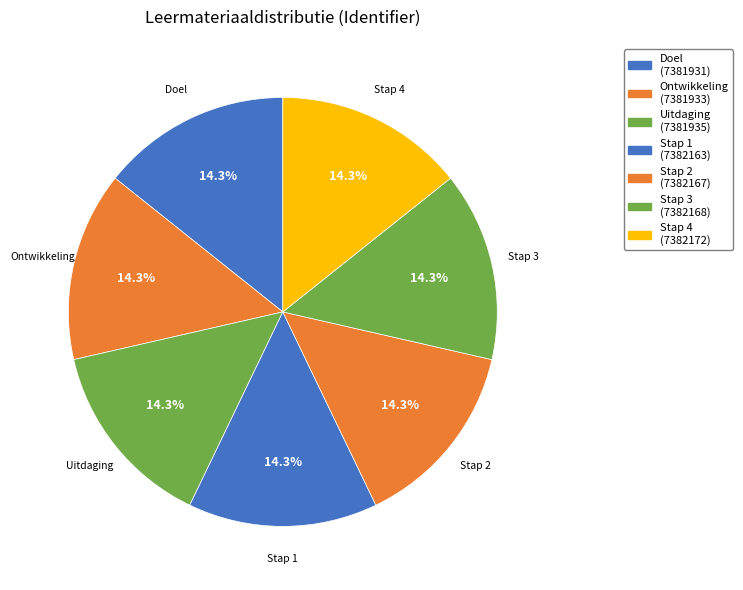

Do Doel and Stap 4 together represent more than half of the pie?

No